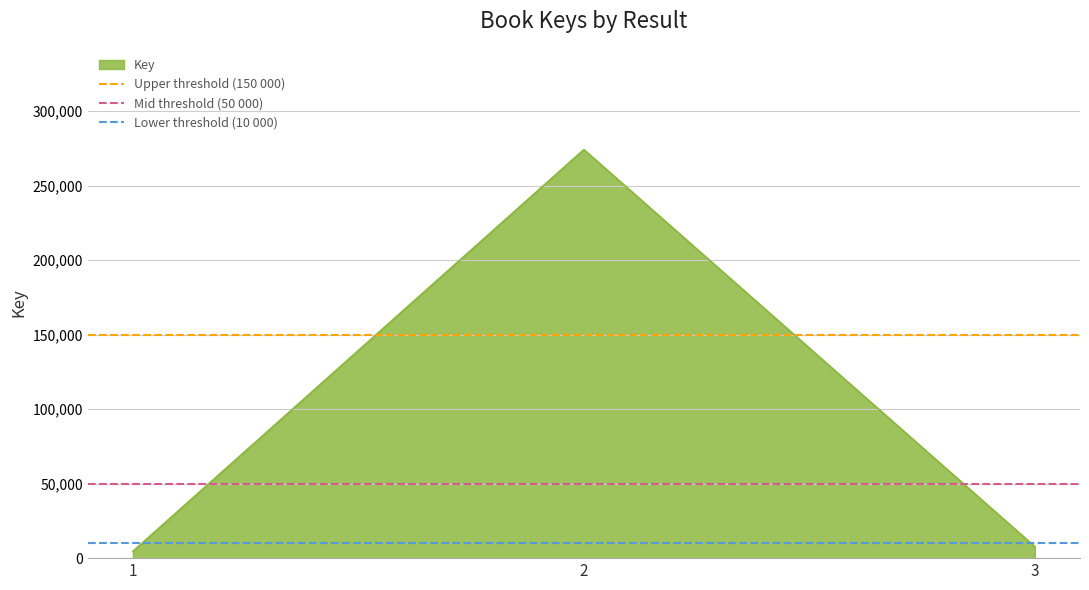

What is the difference between the highest and lowest values at 1?

140000